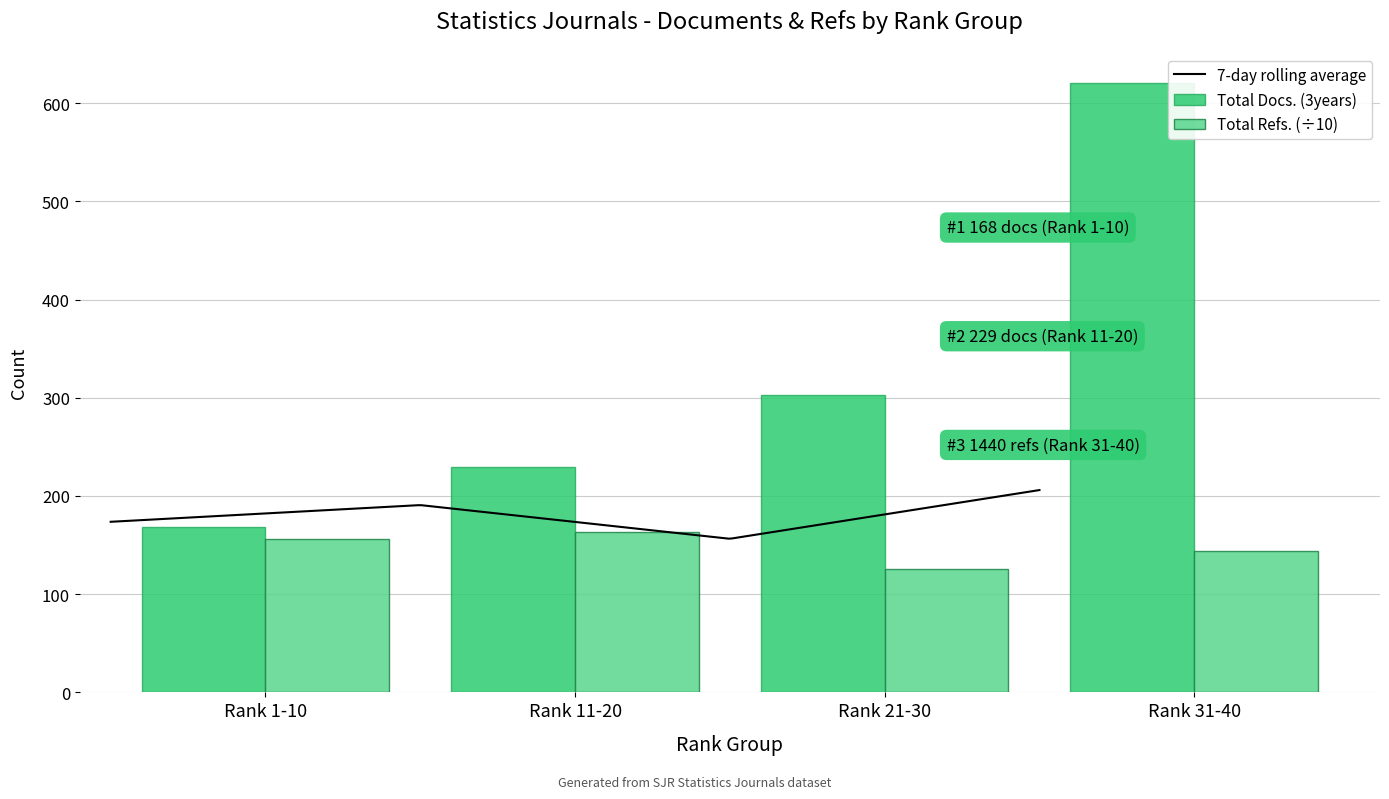

Between Rank 1-10 and Rank 11-20, which is larger?

Rank 11-20